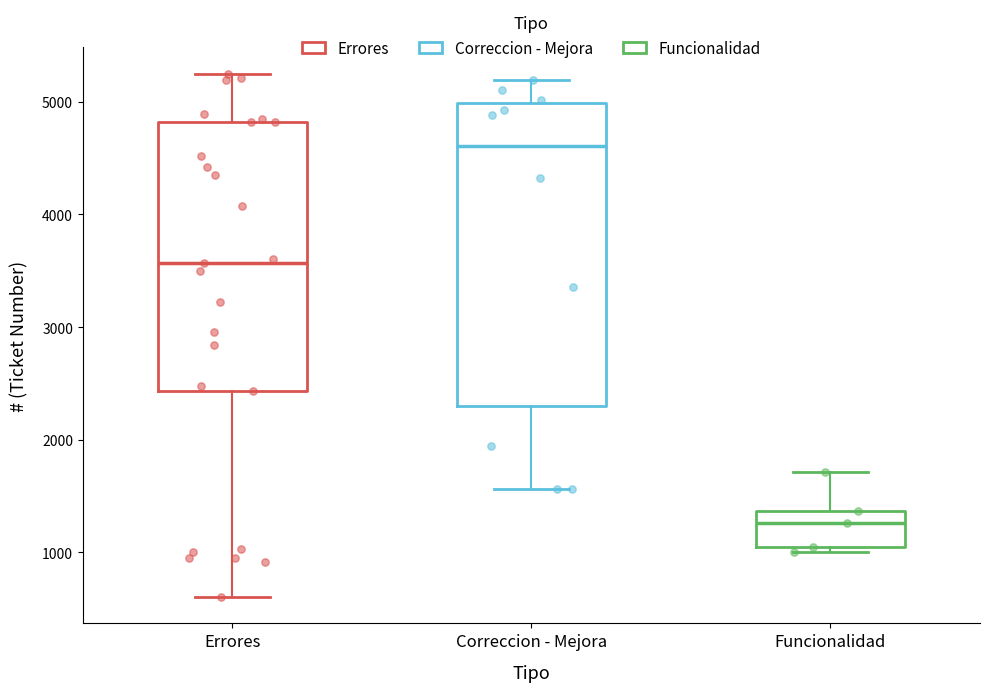

Which box is the tallest, from its lower edge to its upper edge?

Correccion - Mejora